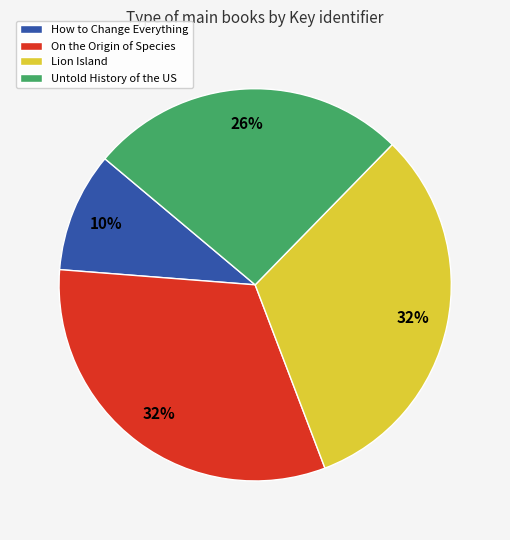

Is there a majority slice in this chart?

No